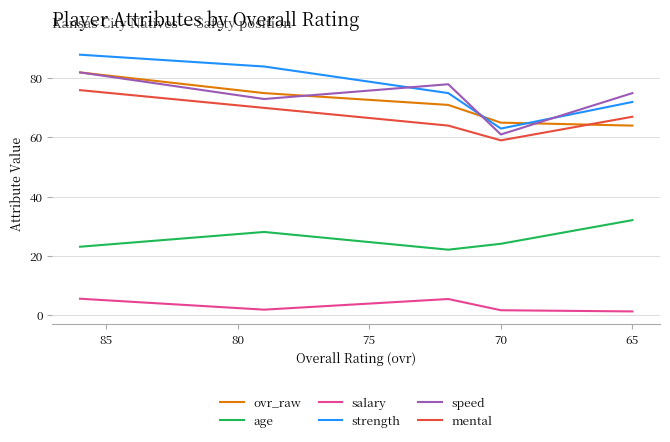

At how many categories does at least one series exceed 13?

5